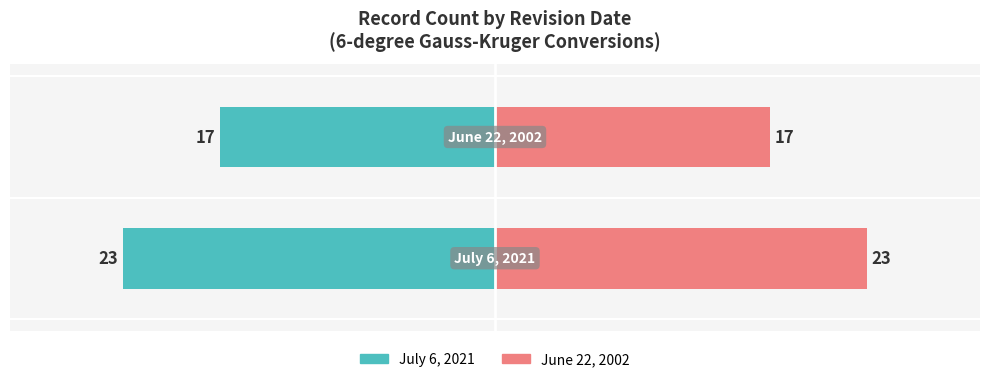

What is the maximum value shown in the chart?

23